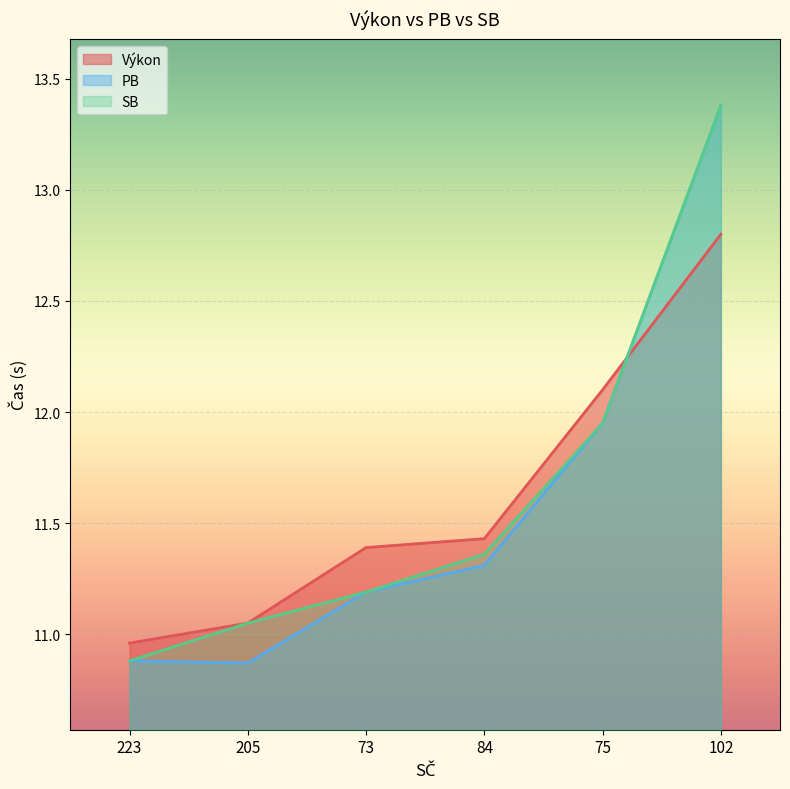

Reading left to right, transcribe all the data shown in this chart.

Výkon: 223=11.0	205=11.1	73=11.4	84=11.4	75=12.1	102=12.8
PB: 223=10.9	205=10.9	73=11.2	84=11.3	75=11.9	102=13.4
SB: 223=10.9	205=11.1	73=11.2	84=11.4	75=11.9	102=13.4